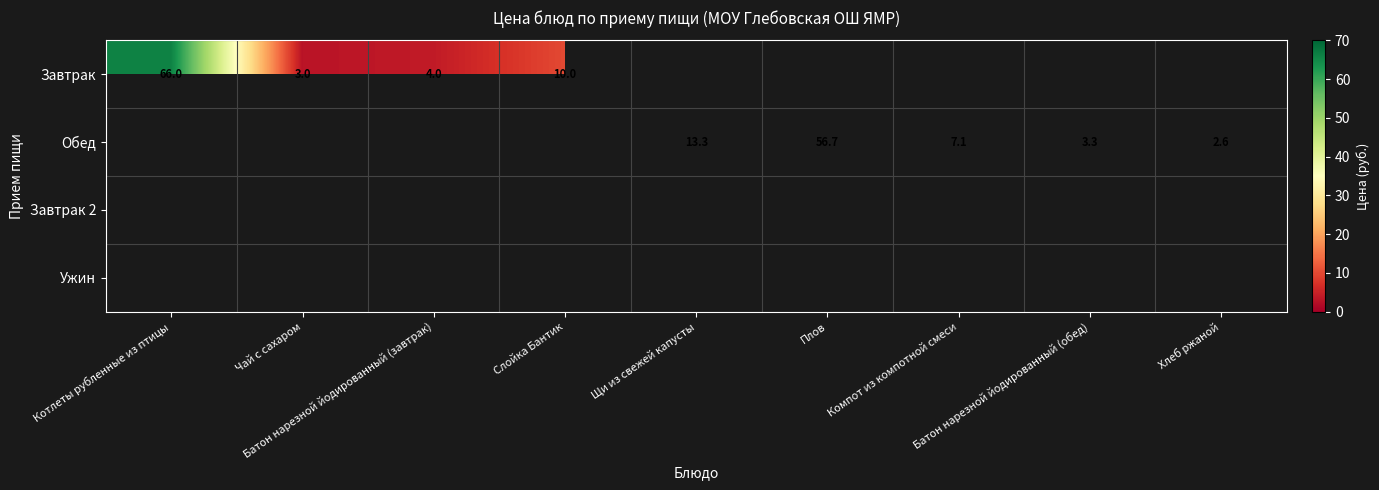

Which category has the lowest value across all series?

Хлеб ржаной